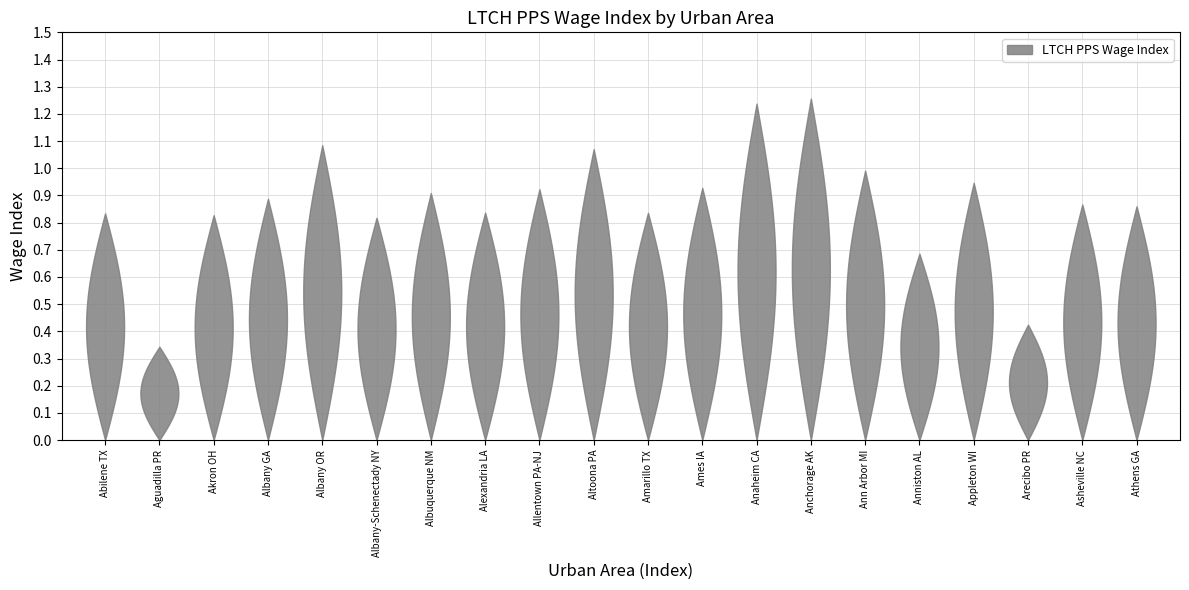

Reading left to right, transcribe all the data shown in this chart.

Abilene TX=0.8	Aguadilla PR=0.3	Akron OH=0.8	Albany GA=0.9	Albany OR=1.1	Albany-Schenectady NY=0.8	Albuquerque NM=0.9	Alexandria LA=0.8	Allentown PA-NJ=0.9	Altoona PA=1.1	Amarillo TX=0.8	Ames IA=0.9	Anaheim CA=1.2	Anchorage AK=1.3	Ann Arbor MI=1.0	Anniston AL=0.7	Appleton WI=0.9	Arecibo PR=0.4	Asheville NC=0.9	Athens GA=0.9